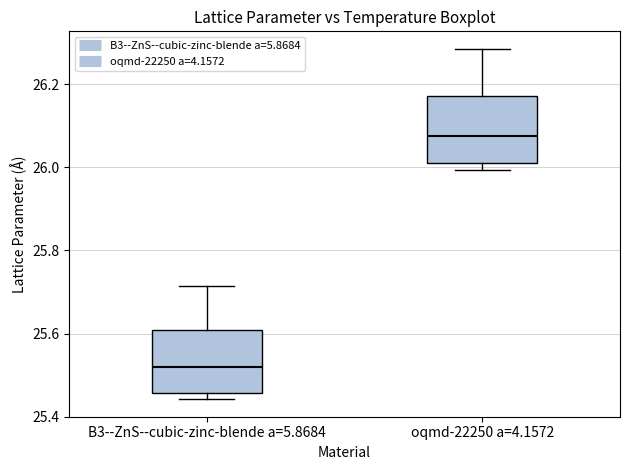

Which box has the lowest median line?

B3--ZnS--cubic-zinc-blende a=5.8684